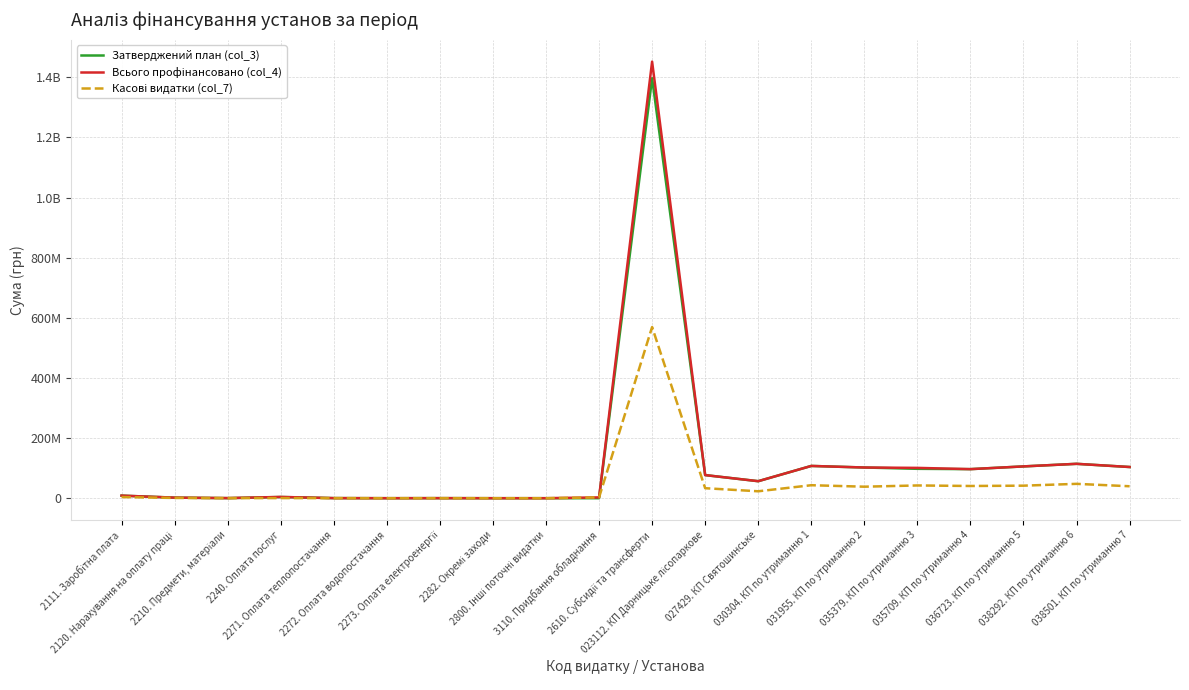

Rank the series at 038501. КП по утриманню 7 from lowest to highest value.

Касові видатки (col_7), Затверджений план (col_3), Всього профінансовано (col_4)